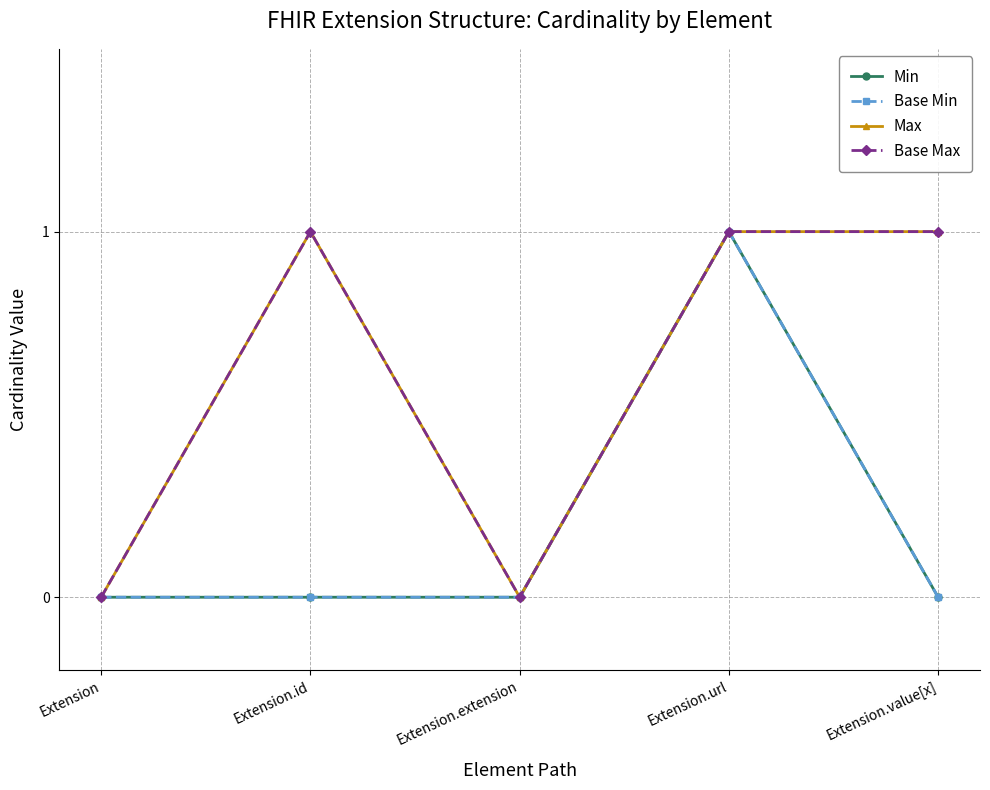

List the series in order of their peak value, highest first.

Min, Base Min, Max, Base Max